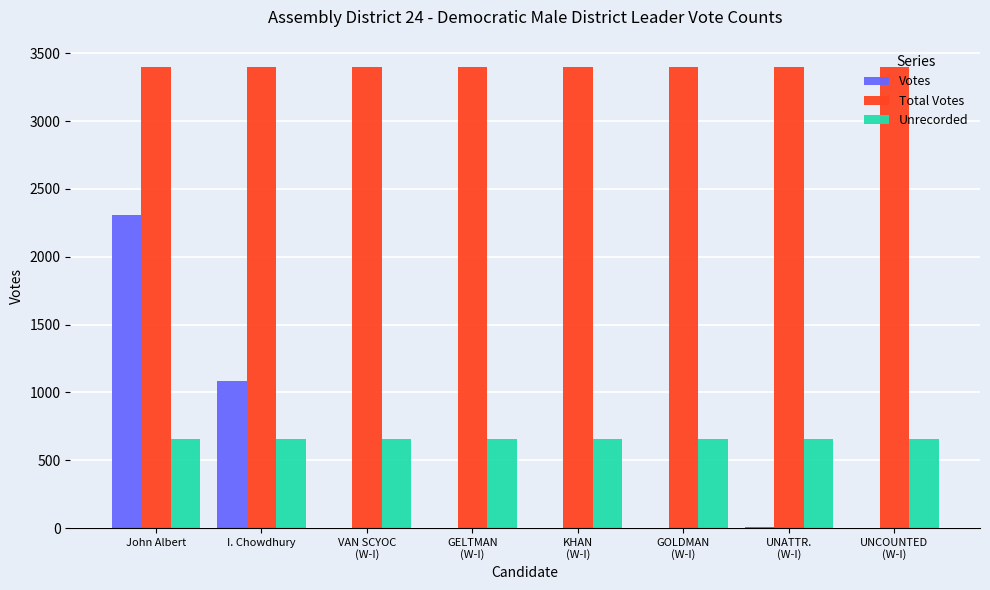

The Unrecorded series shows 659 at John Albert. True or false?

True